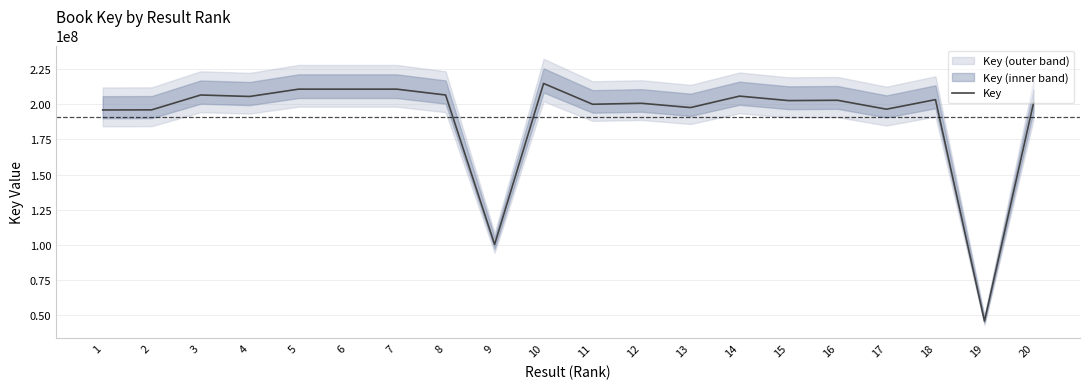

List the labels in order of value, largest first.

10, 5, 7, 6, 8, 3, 14, 4, 18, 16, 15, 20, 12, 11, 13, 17, 2, 1, 9, 19